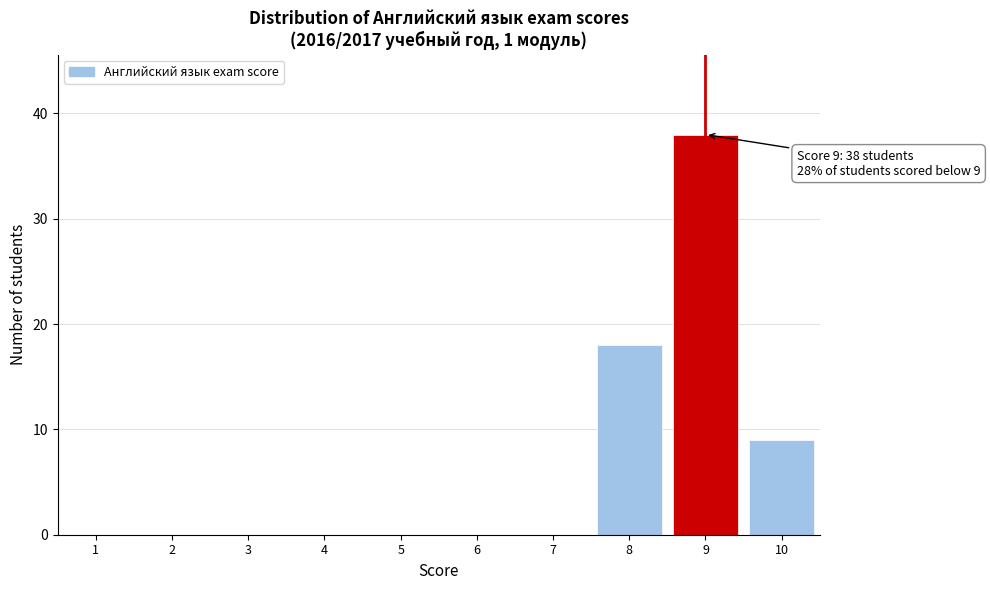

Which range on the x-axis has the tallest bar?

8.5 to 9.5